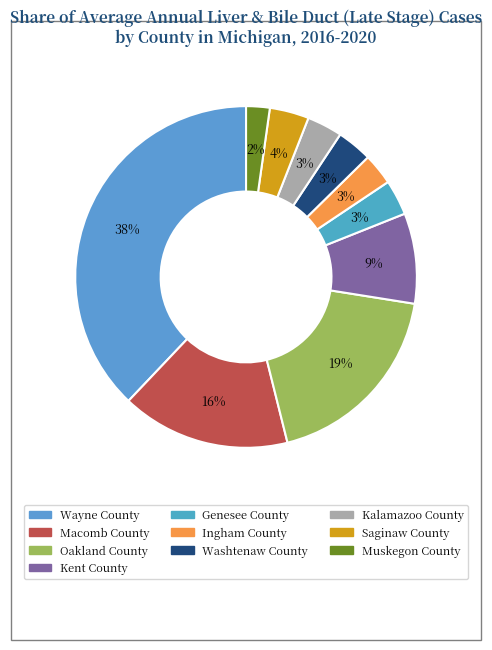

True or false: Wayne County accounts for 49% of the total.

False